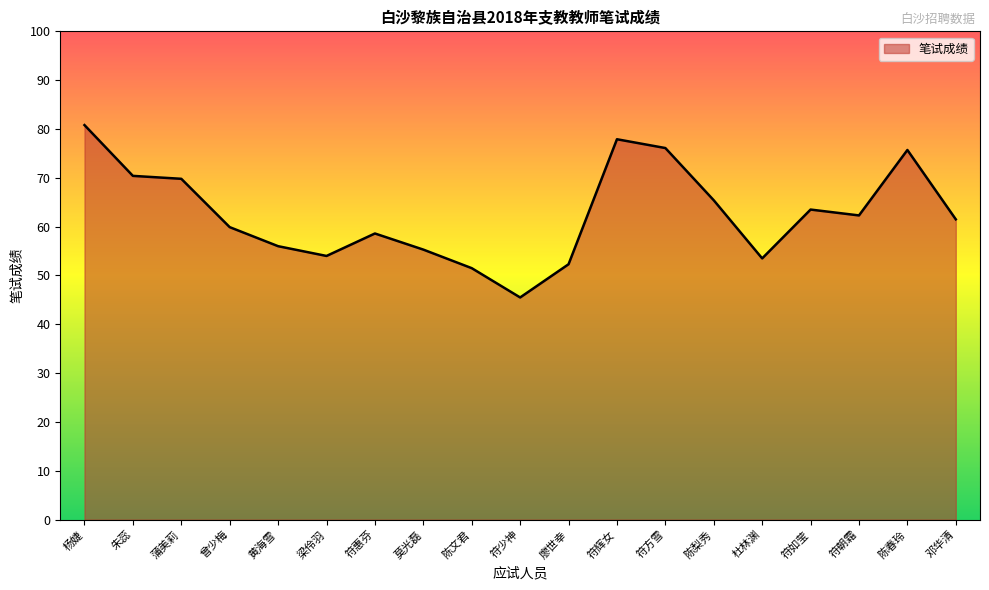

Between 符少神 and 陈文君, which is larger?

陈文君